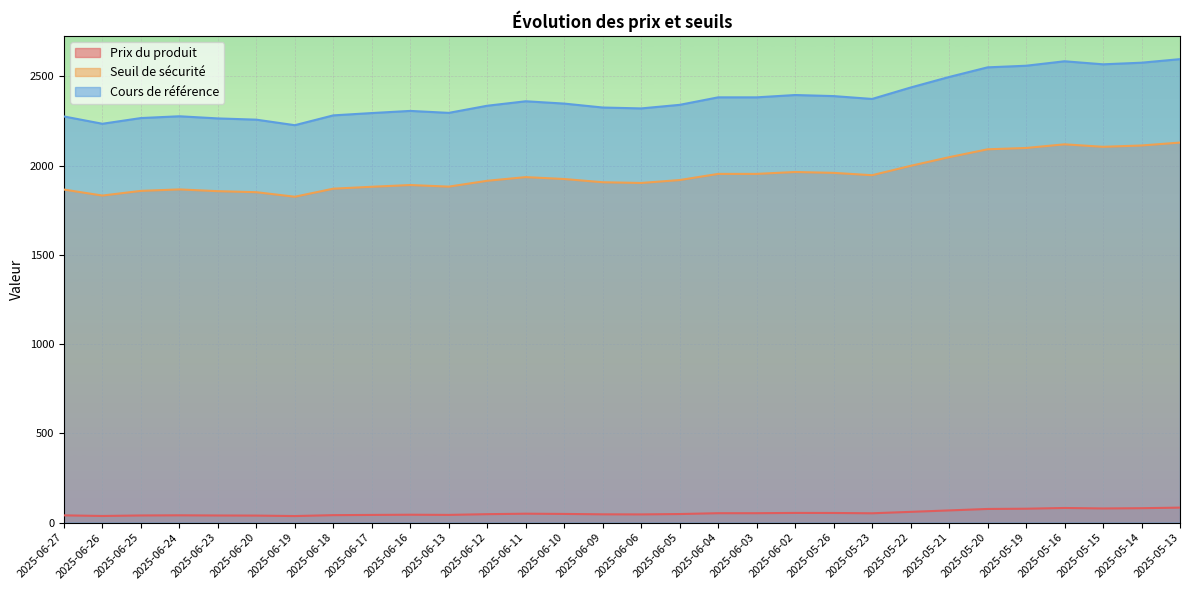

At which category is the sum across all series the highest?

2025-05-13